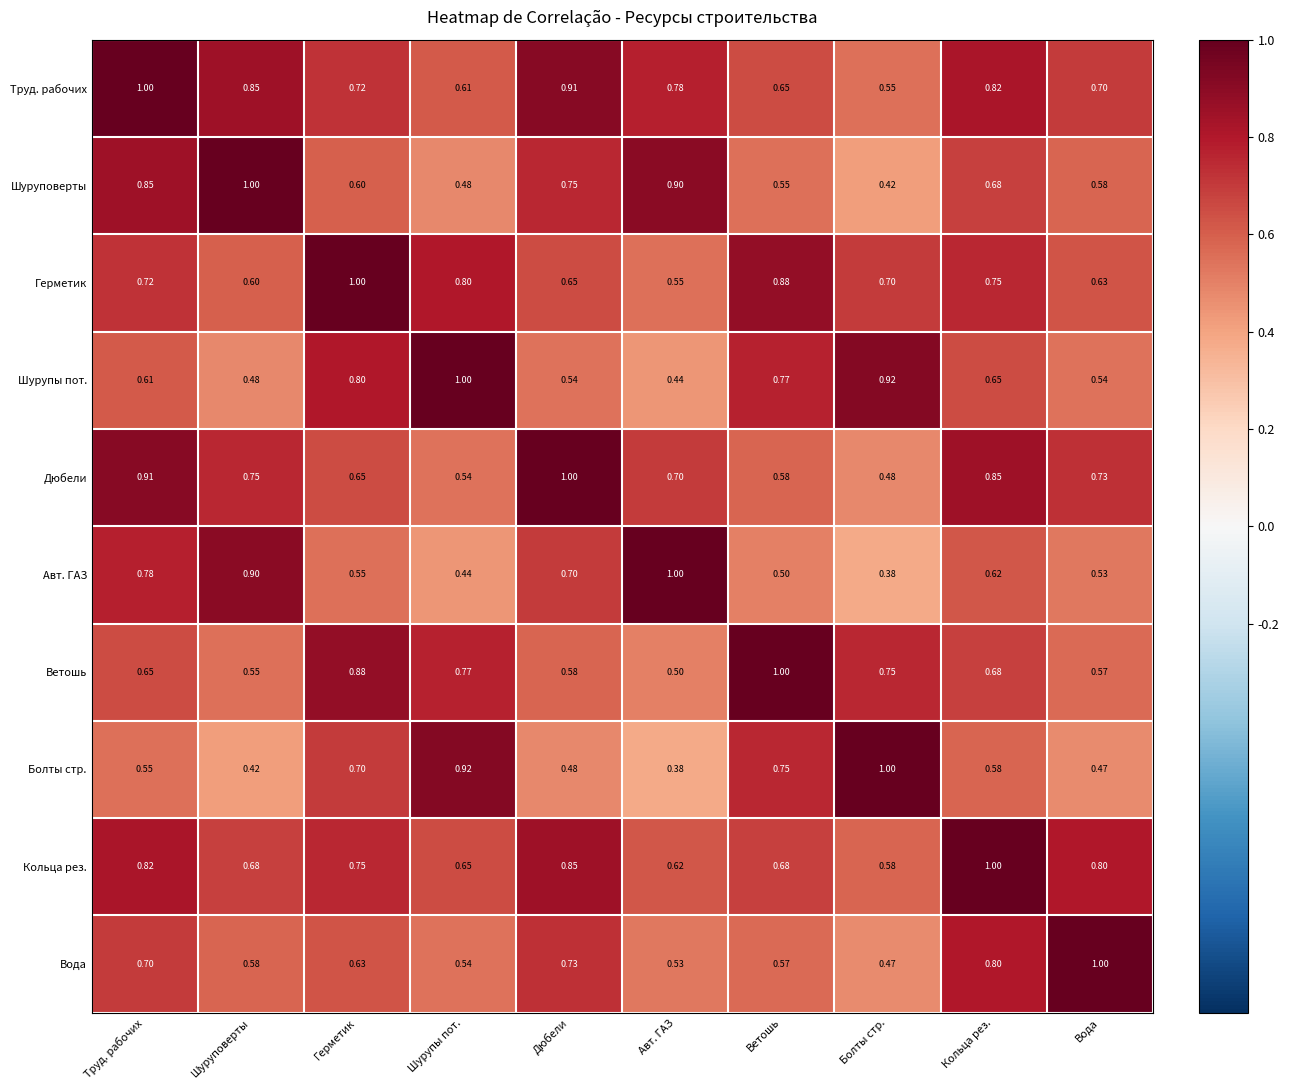

At which label does Болты стр. reach its minimum?

Авт. ГАЗ